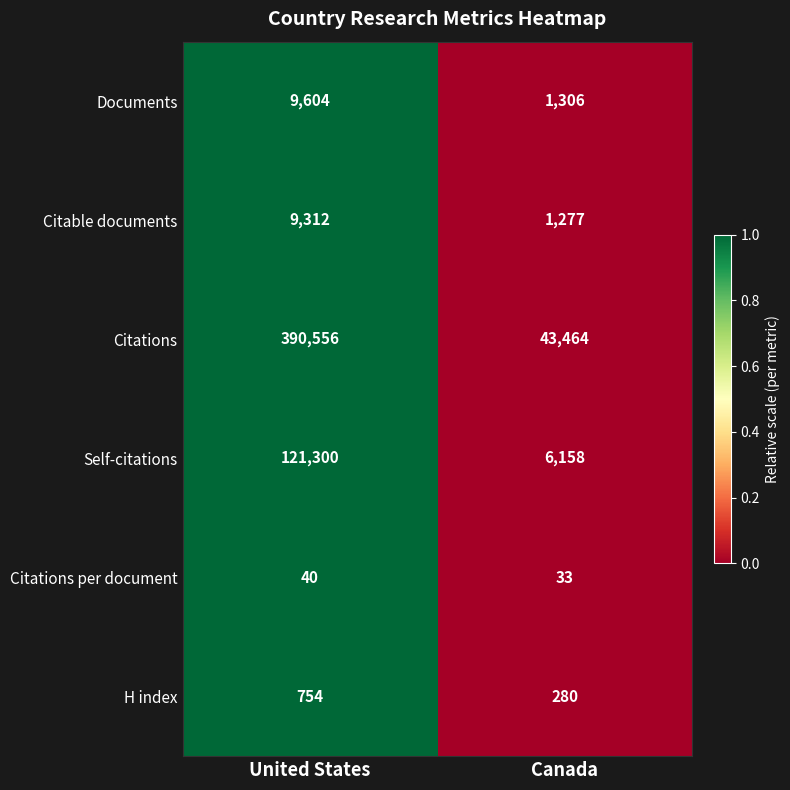

What is the difference between the H index values at United States and Canada?

474